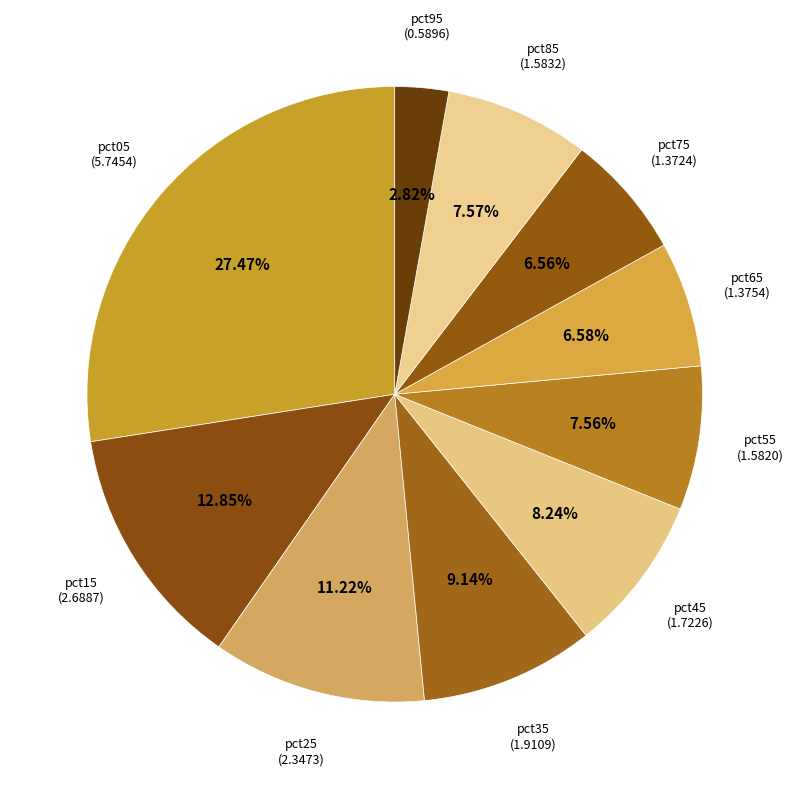

How much of the chart is everything except pct45?

91.8%